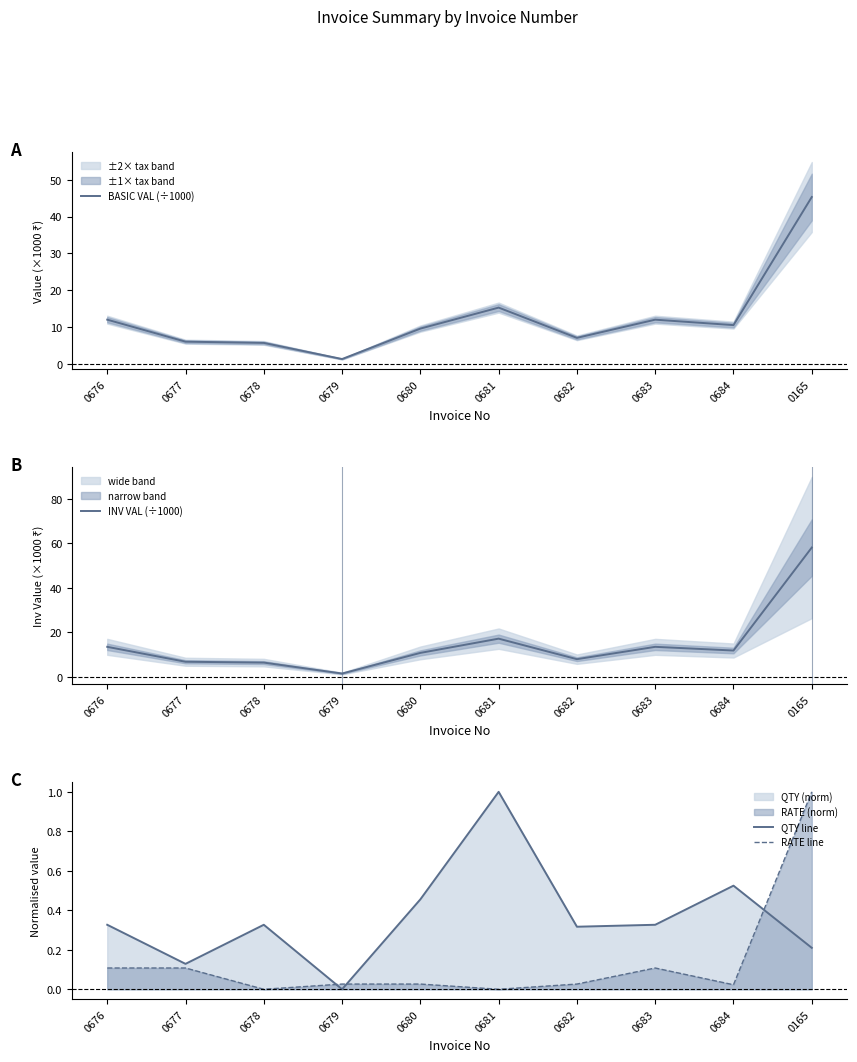

What is the difference between the maximum and minimum values in the BASIC VAL (÷1000) series?

44.1